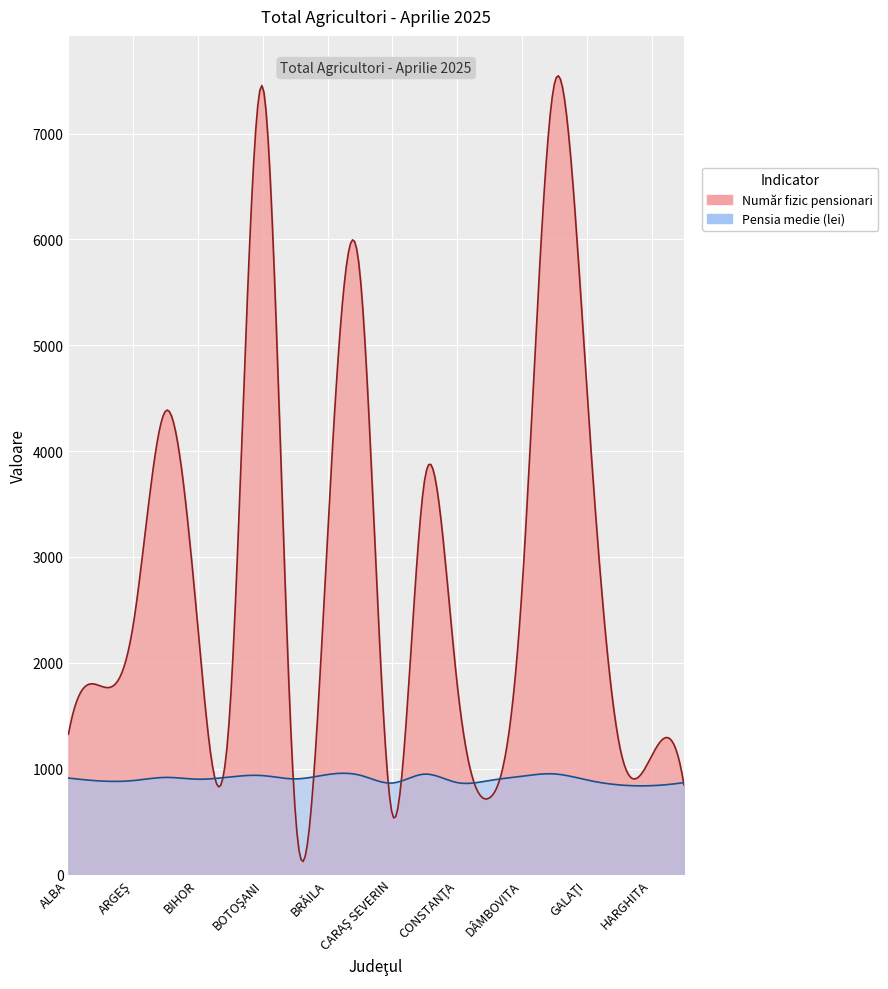

What position from the right is HARGHITA?

2